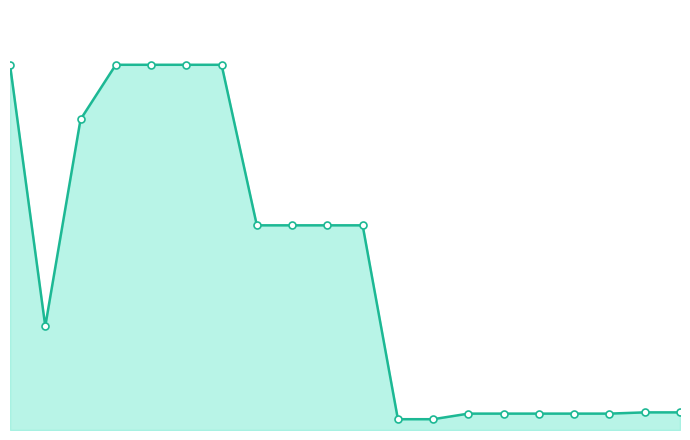

Is this an area chart (filled region under the line)?

Yes